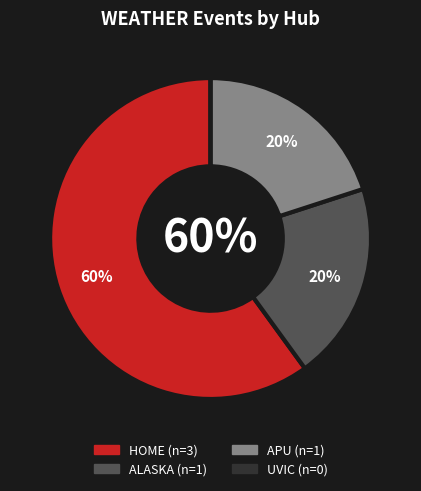

Does any single category account for the majority?

Yes